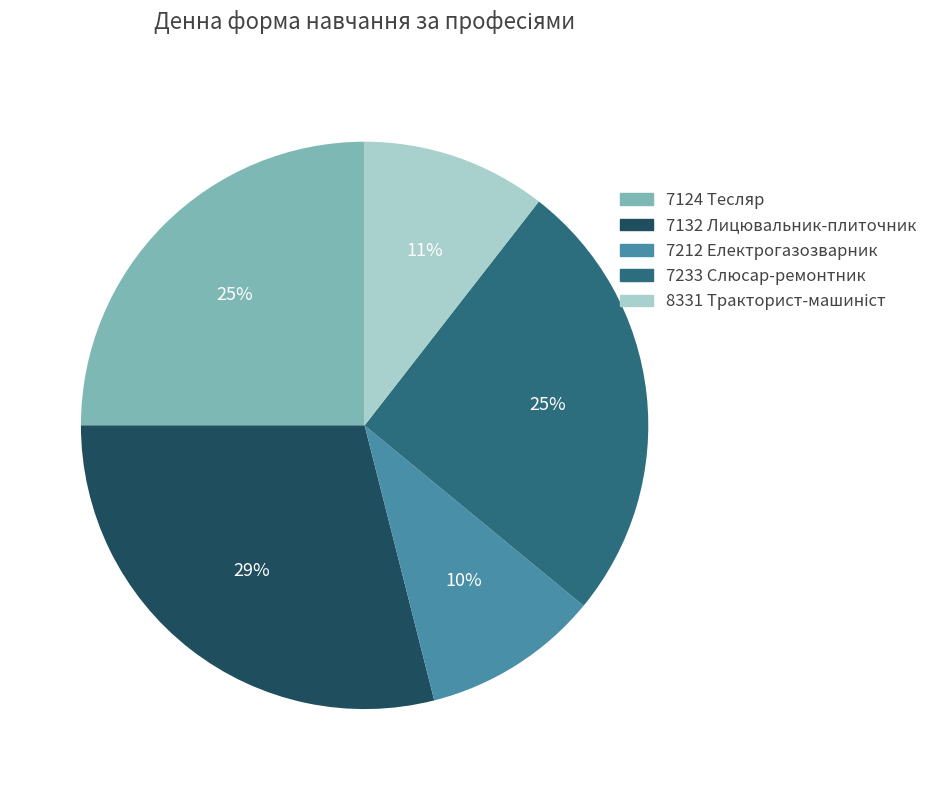

To the nearest percent, what is the average slice percentage?

20%